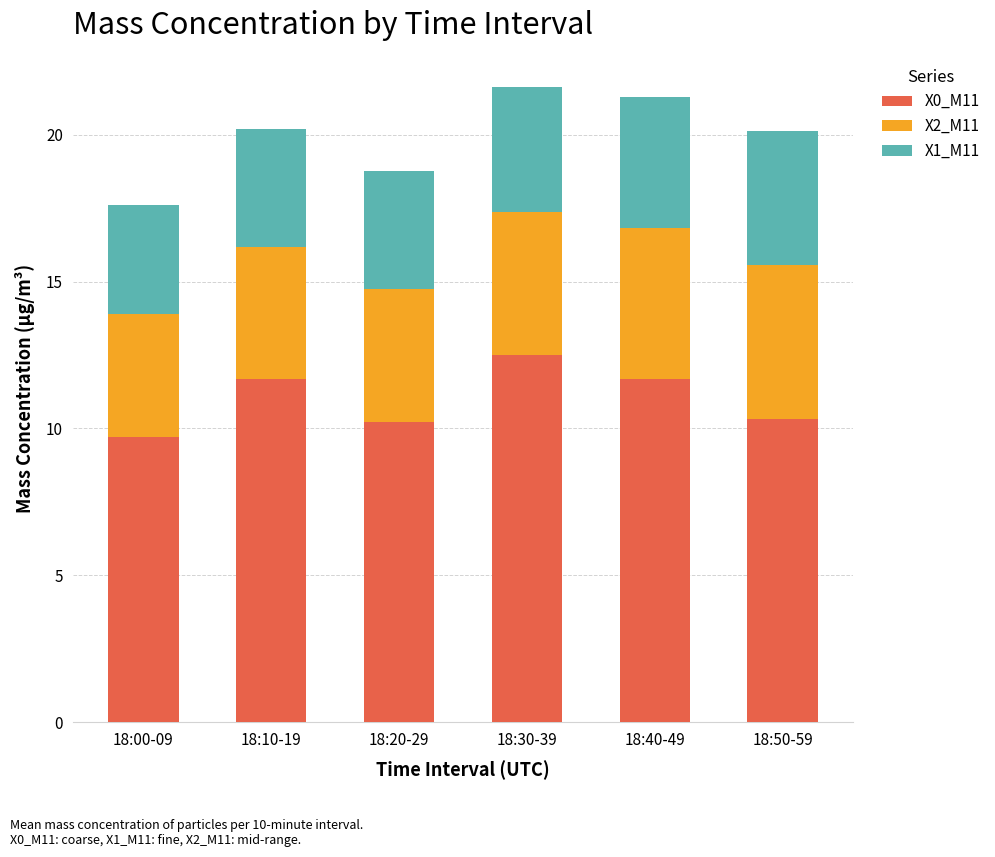

What is the total value across all series at 18:30-39?

21.6